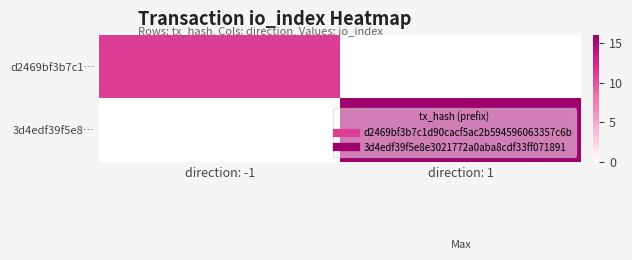

Which series has the widest spread of values?

3d4edf39f5e8…